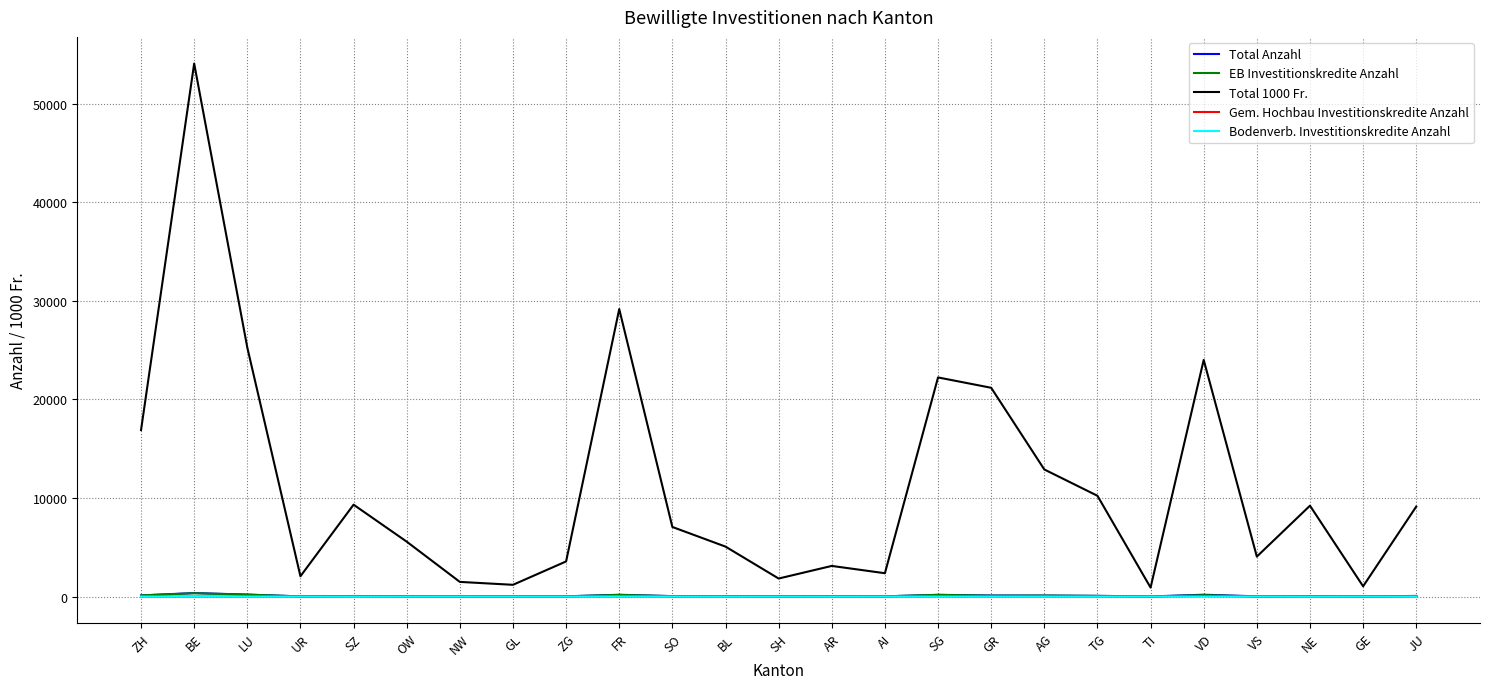

What is the maximum value shown in the chart?

54088.0